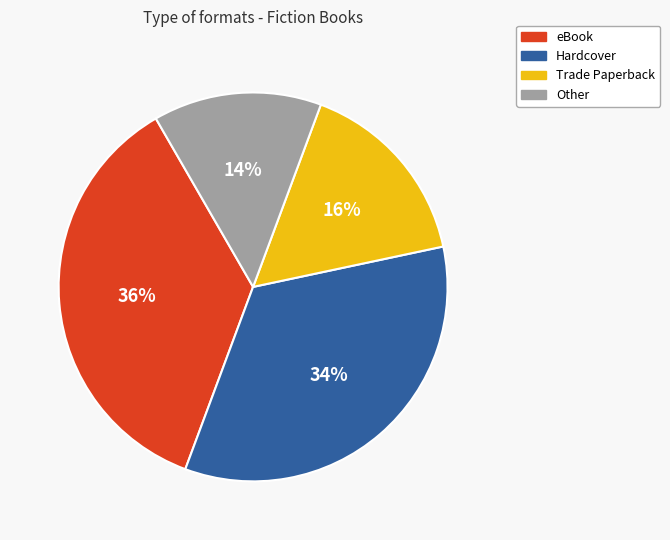

Is there a majority slice in this chart?

No